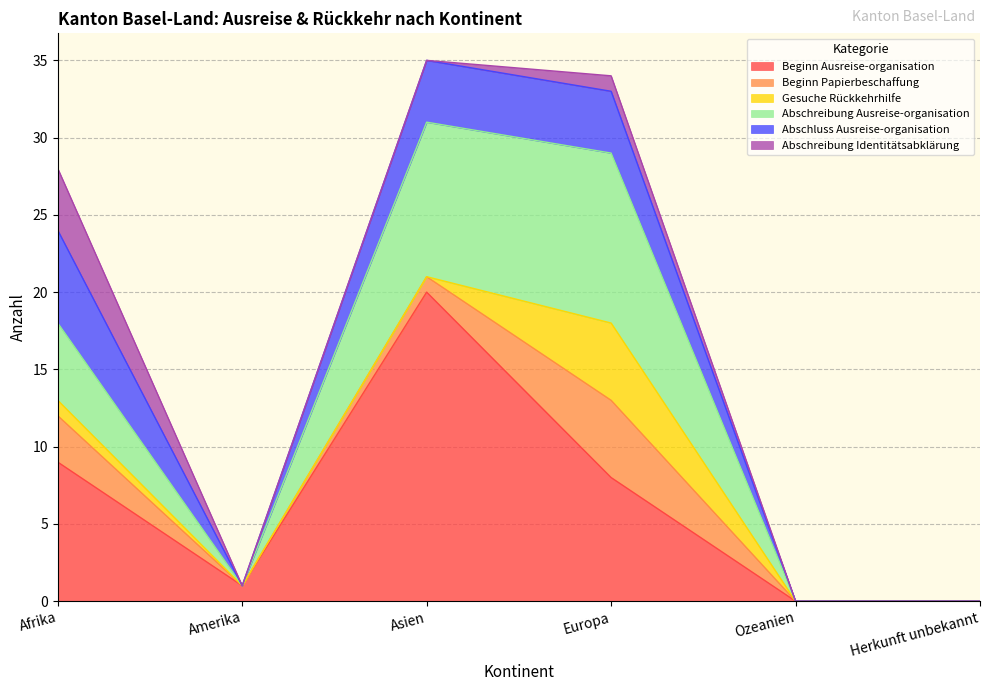

What is the difference between the highest and lowest values at Europa?

10